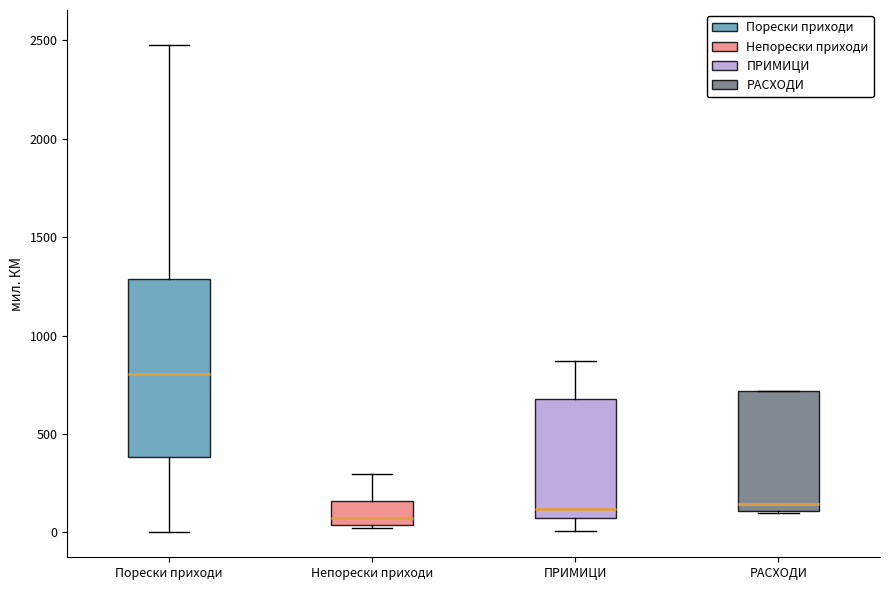

Which box is the tallest, from its lower edge to its upper edge?

Порески приходи